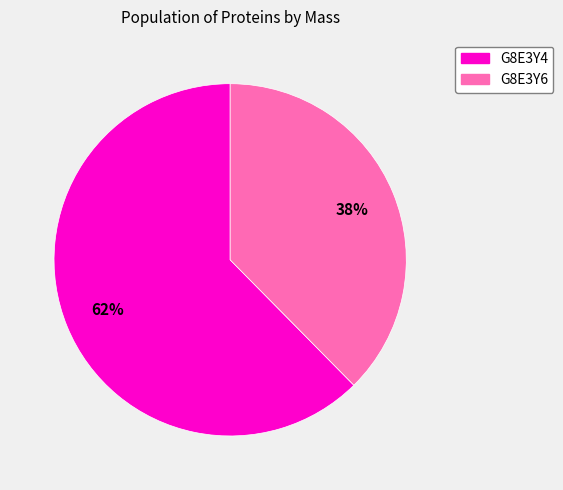

Is there any slice that represents more than half of the pie?

Yes